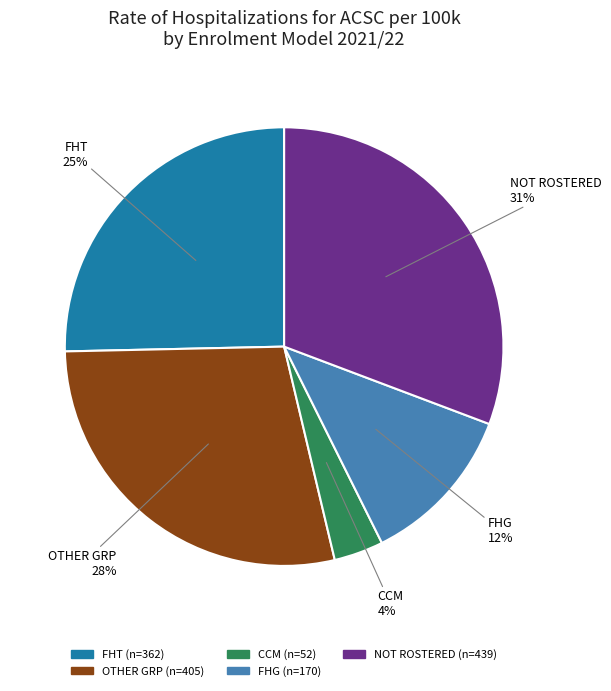

To the nearest percent, what is the difference between the OTHER GRP and FHG slice percentages?

16%